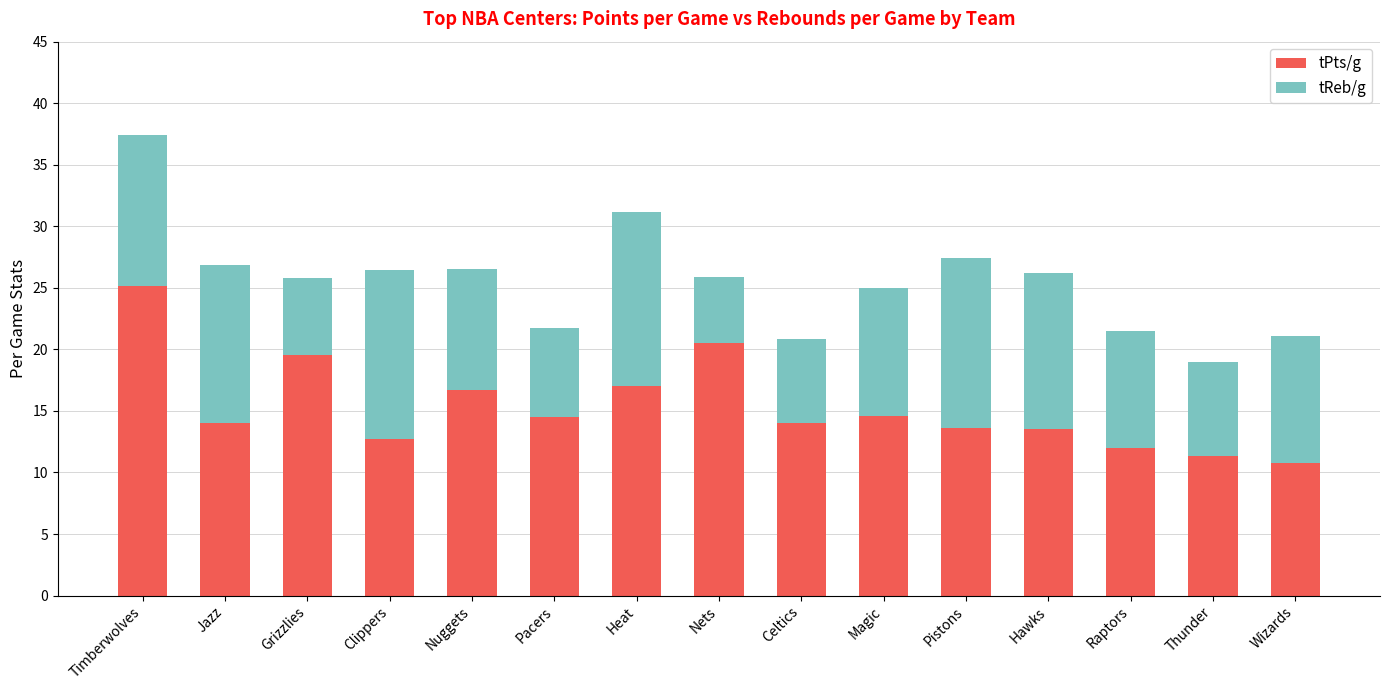

What value does the tPts/g series have at Nets?

20.5